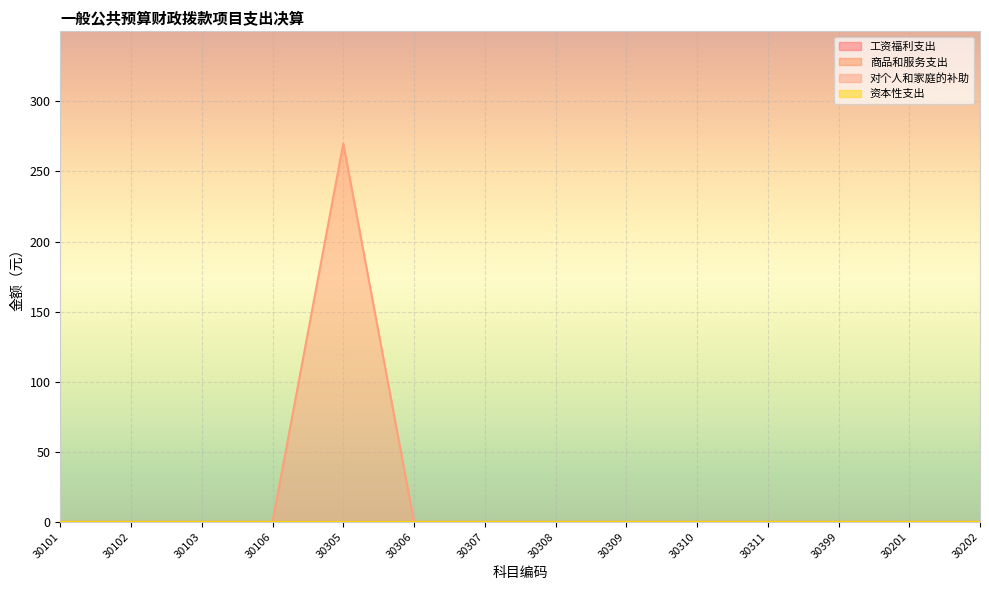

True or false: 工资福利支出 and 对个人和家庭的补助 cross at least once.

False